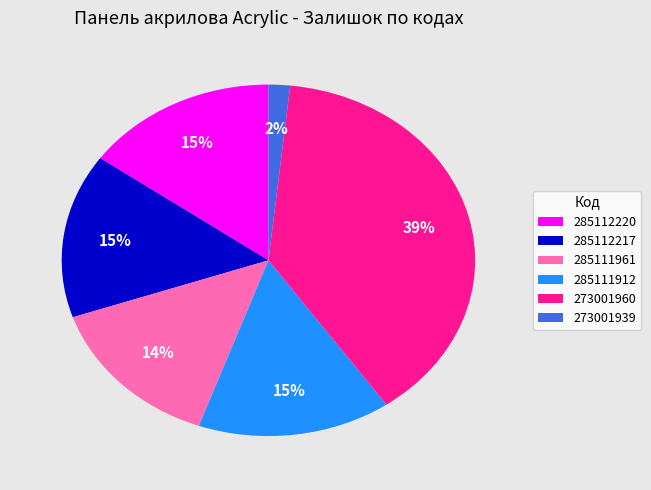

Between 285111961 and 285112220, which is larger?

285112220